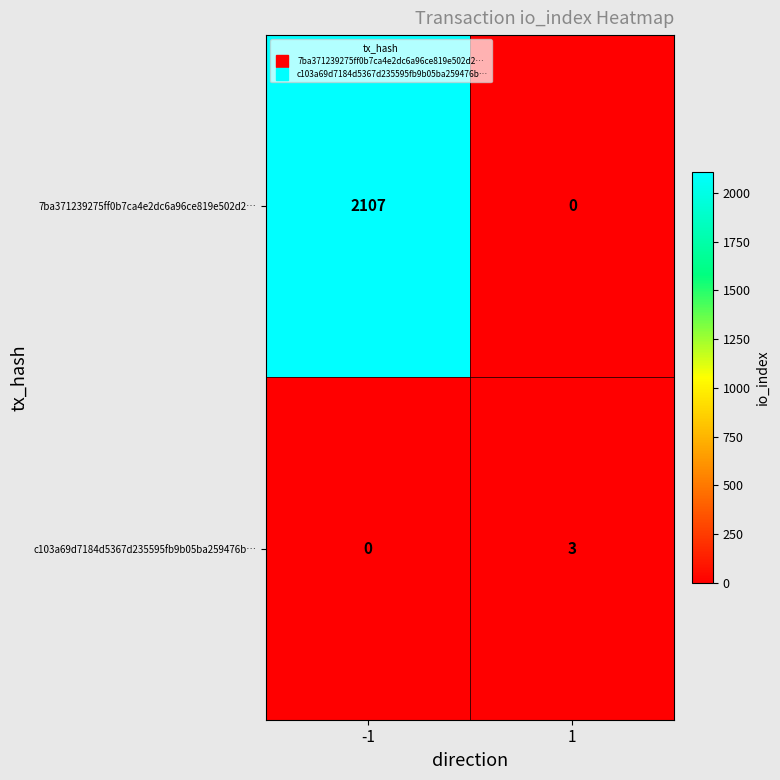

Rank the series at -1 from highest to lowest value.

7ba371239275ff0b7ca4e2dc6a96ce819e502d2…, c103a69d7184d5367d235595fb9b05ba259476b…